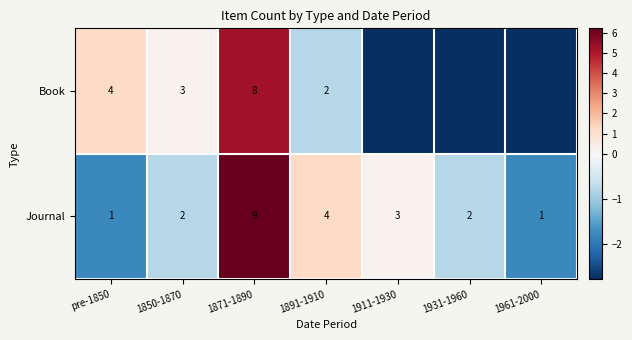

What is the spread (max minus min) of values at pre-1850?

3.0